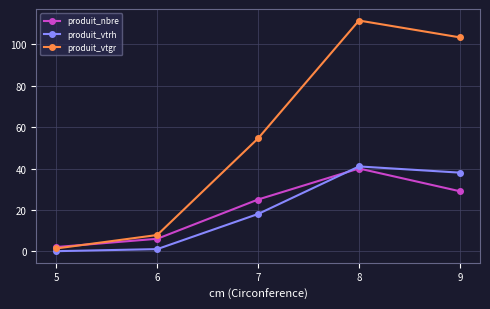

In produit_vtgr, how many points are higher than both neighbors (excluding endpoints)?

1